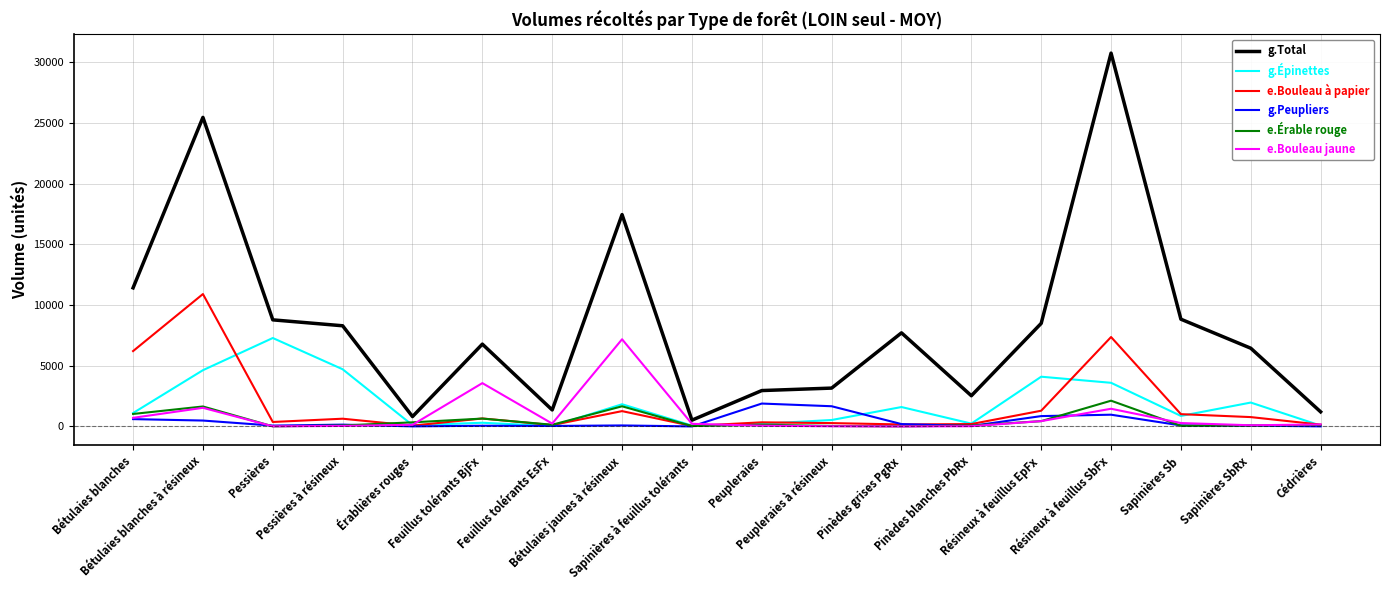

What is the spread (max minus min) of values at Pessières à résineux?

8249